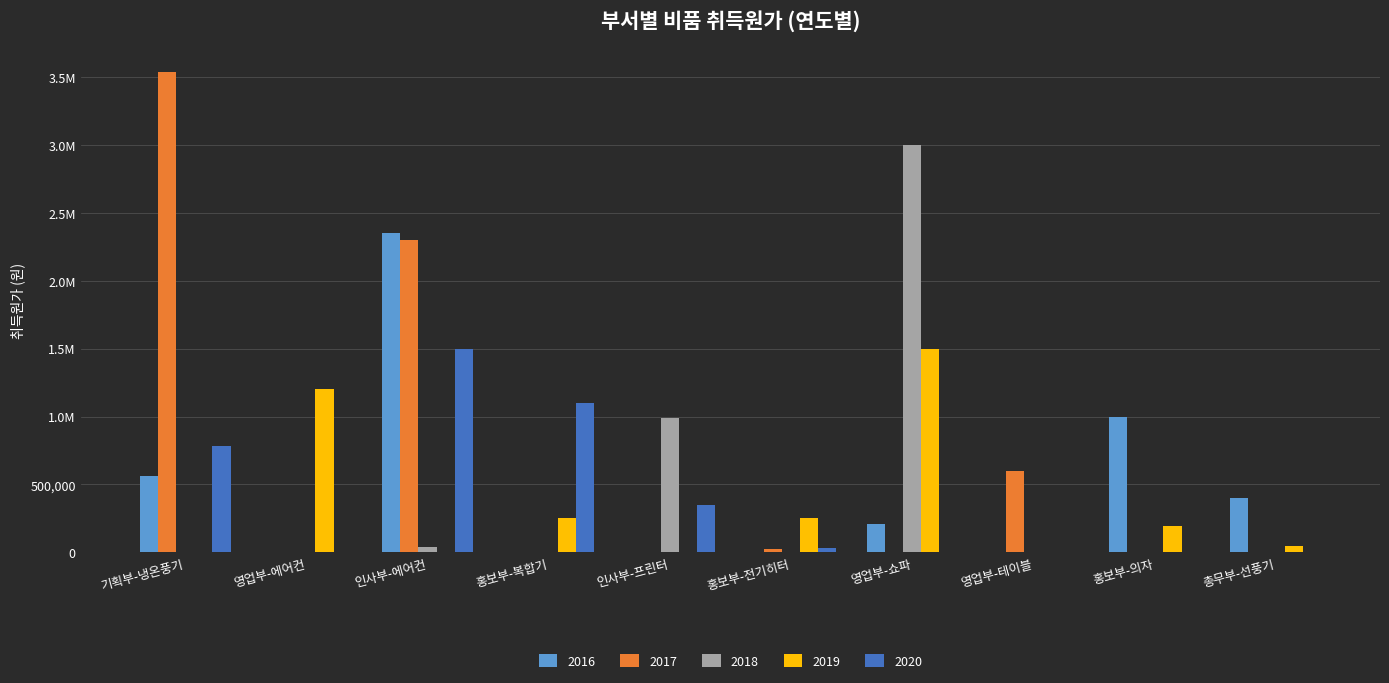

What are all the series names shown in the legend?

2016, 2017, 2018, 2019, 2020